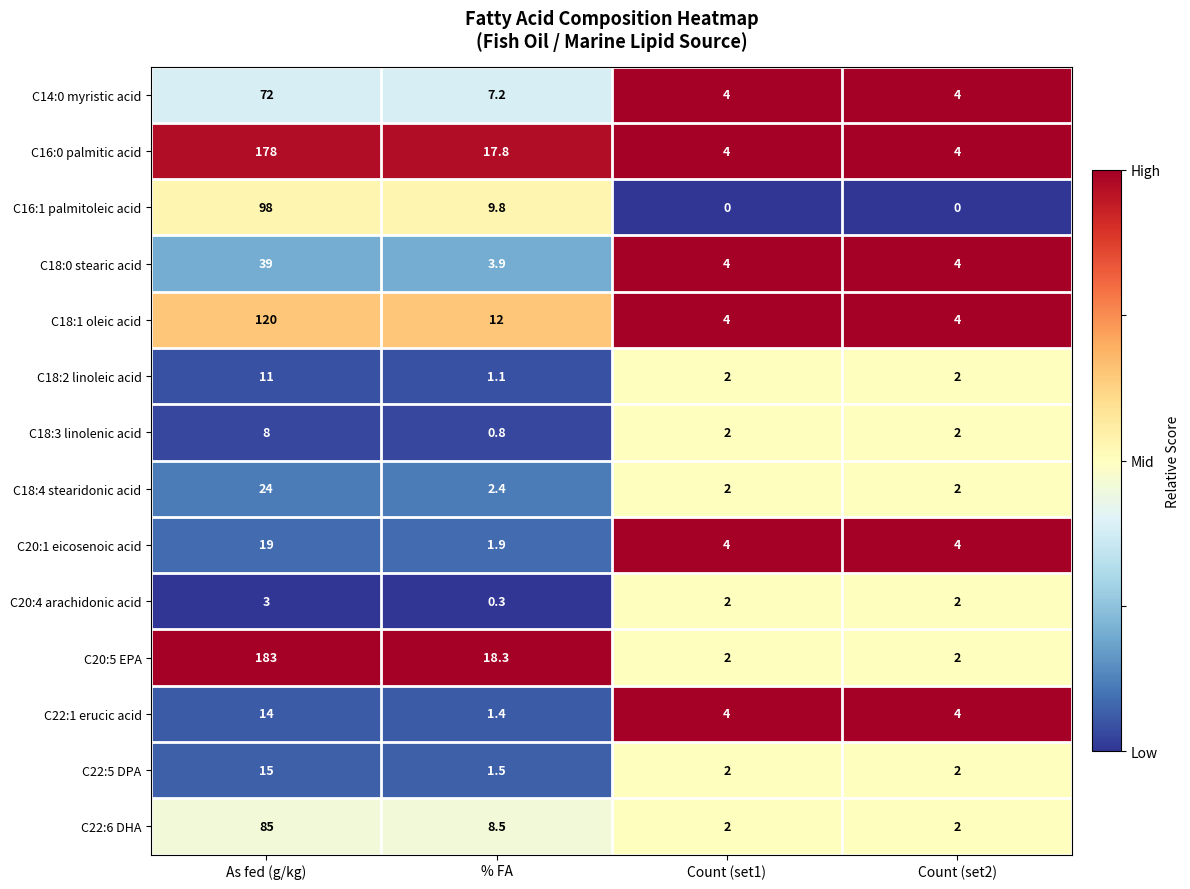

At % FA, list the series in order from largest to smallest.

C20:5 EPA, C16:0 palmitic acid, C18:1 oleic acid, C16:1 palmitoleic acid, C22:6 DHA, C14:0 myristic acid, C18:0 stearic acid, C18:4 stearidonic acid, C20:1 eicosenoic acid, C22:5 DPA, C22:1 erucic acid, C18:2 linoleic acid, C18:3 linolenic acid, C20:4 arachidonic acid